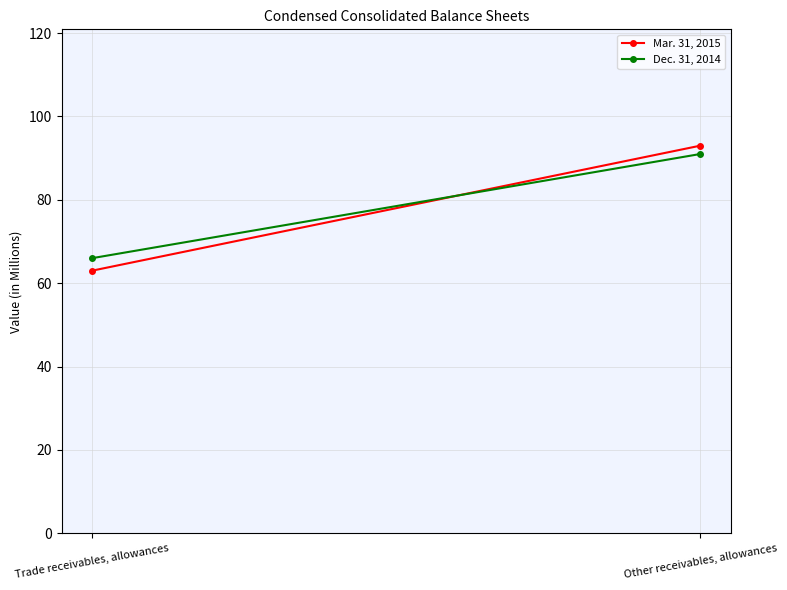

Rank the series by their average value, from lowest to highest.

Mar. 31, 2015, Dec. 31, 2014